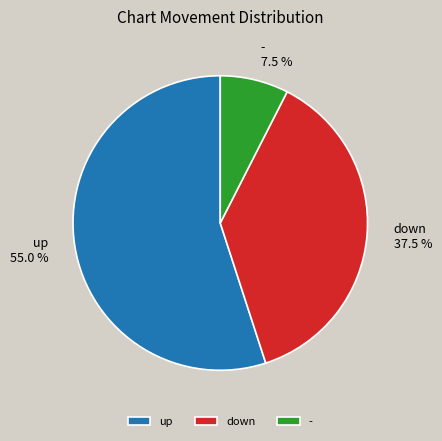

To the nearest percent, what percentage of the pie is up?

55%